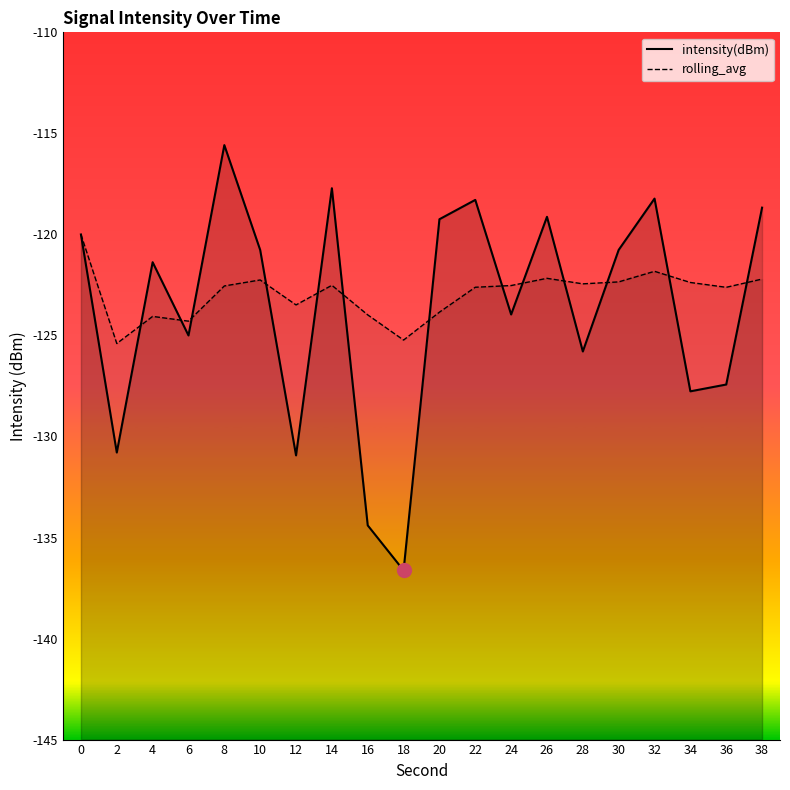

How many lines are shown in the chart?

2